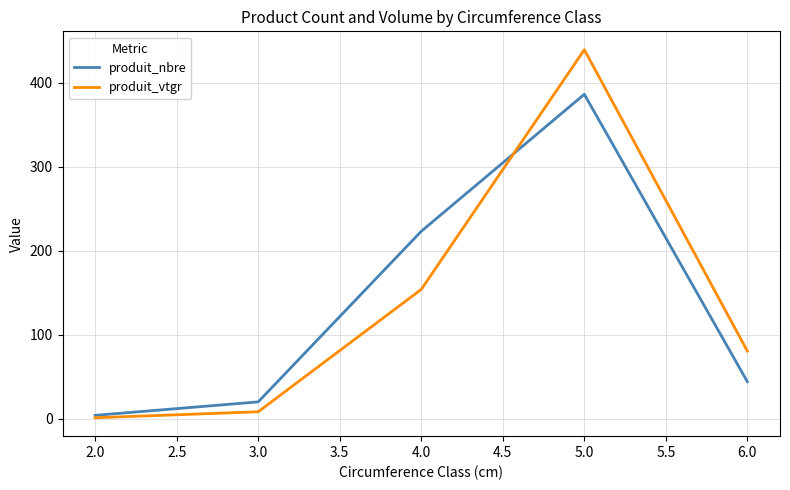

Read the produit_vtgr value at 2.0.

1.1